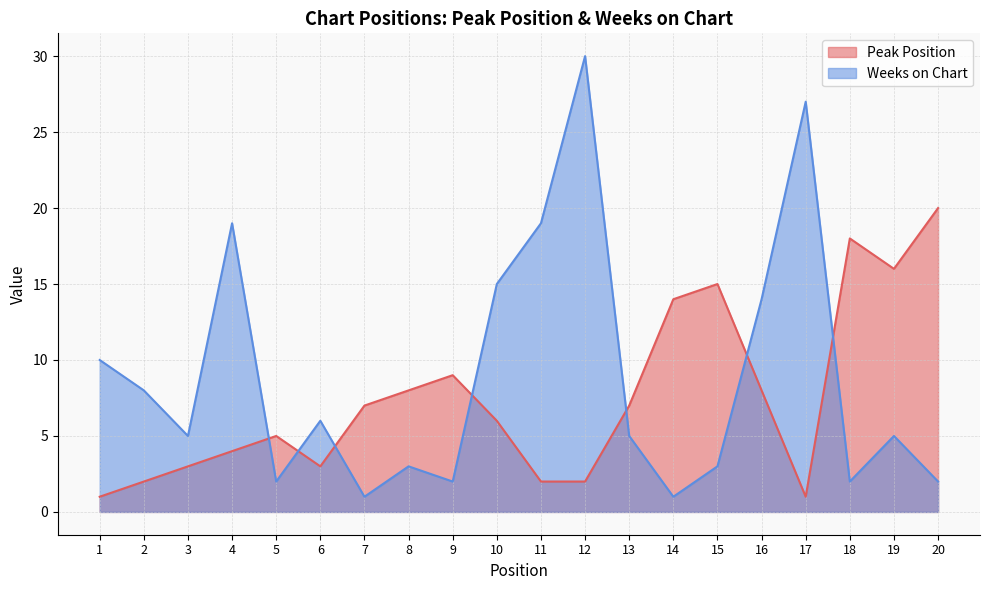

Reading left to right, list all the values displayed in this chart.

Peak Position: 1	2	3	4	5	3	7	8	9	6	2	2	7	14	15	8	1	18	16	20
Weeks on Chart: 10	8	5	19	2	6	1	3	2	15	19	30	5	1	3	14	27	2	5	2